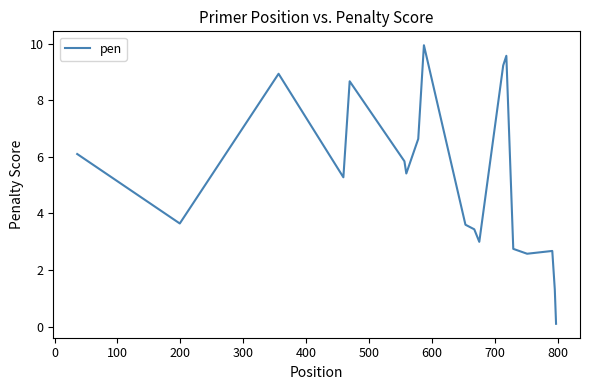

What is the maximum value shown in the chart?

9.9